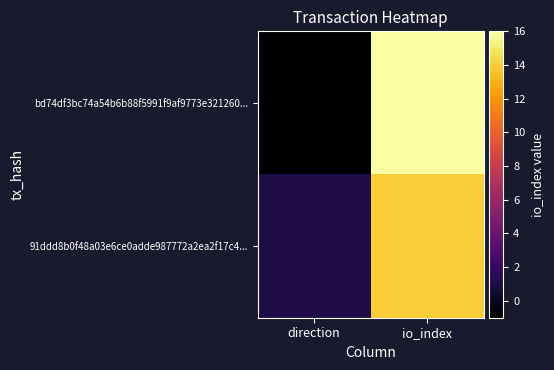

Reading left to right, list all the values displayed in this chart.

bd74df3bc74a54b6b88f5991f9af9773e321260...: direction=-1	io_index=16
91ddd8b0f48a03e6ce0adde987772a2ea2f17c4...: direction=1	io_index=14